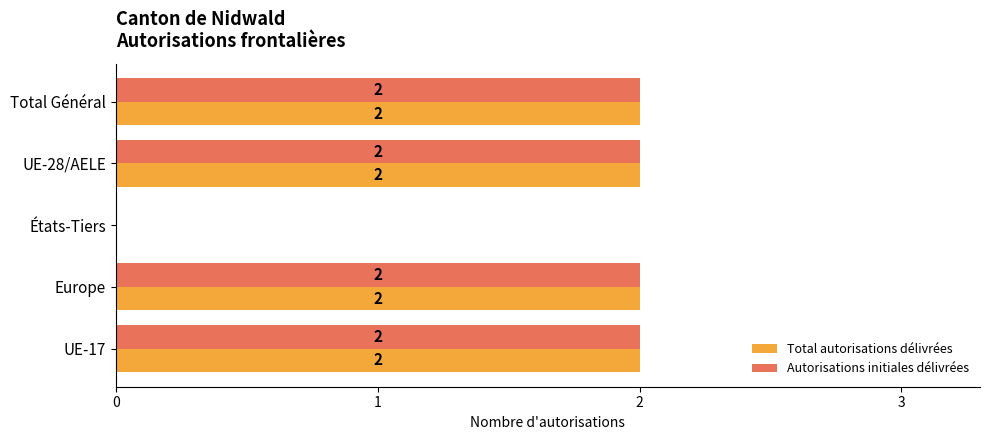

Is it true that Autorisations initiales délivrées equals 1 at États-Tiers?

False